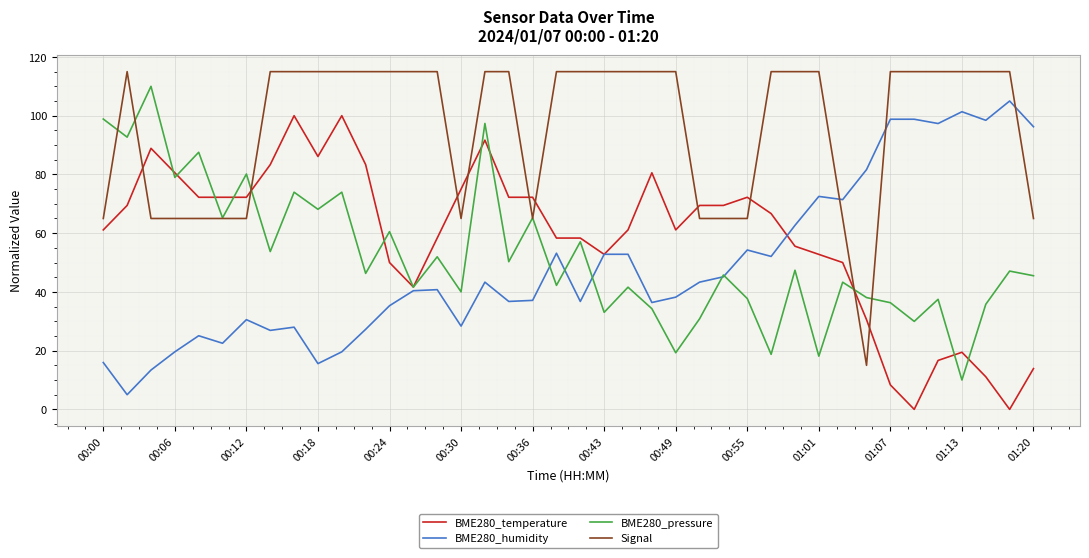

Which series has the largest total across all categories?

Signal